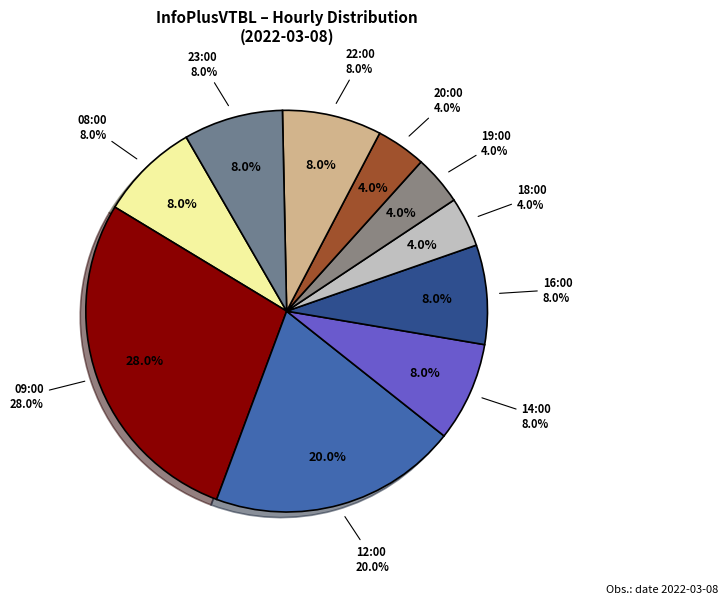

To the nearest percent, what percentage of the pie is 14:00?

8%